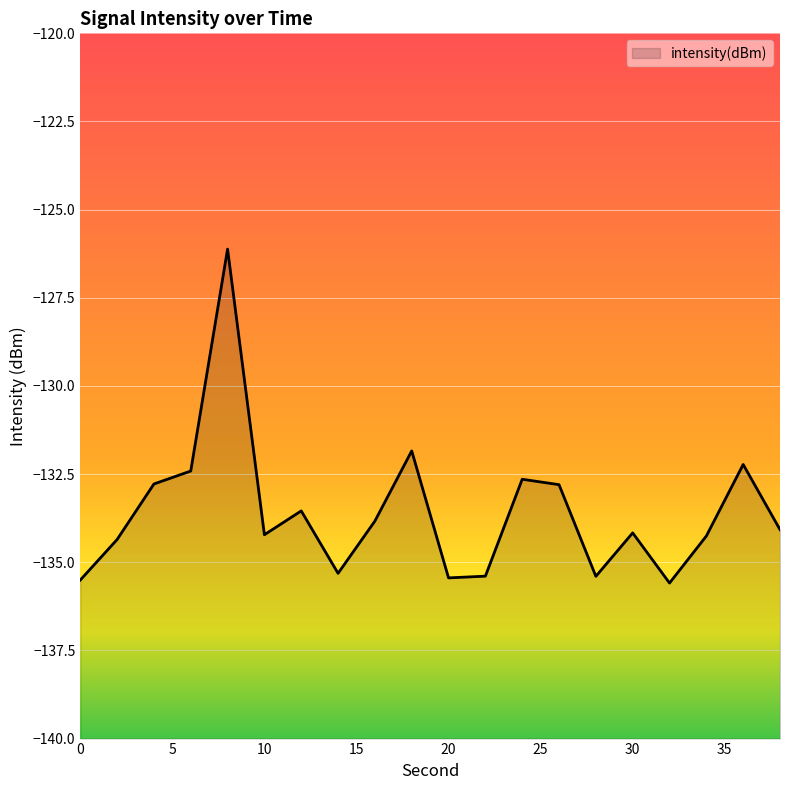

Rank the categories by value from highest to lowest.

8, 18, 36, 6, 24, 4, 26, 12, 16, 38, 30, 10, 34, 2, 14, 22, 28, 20, 0, 32